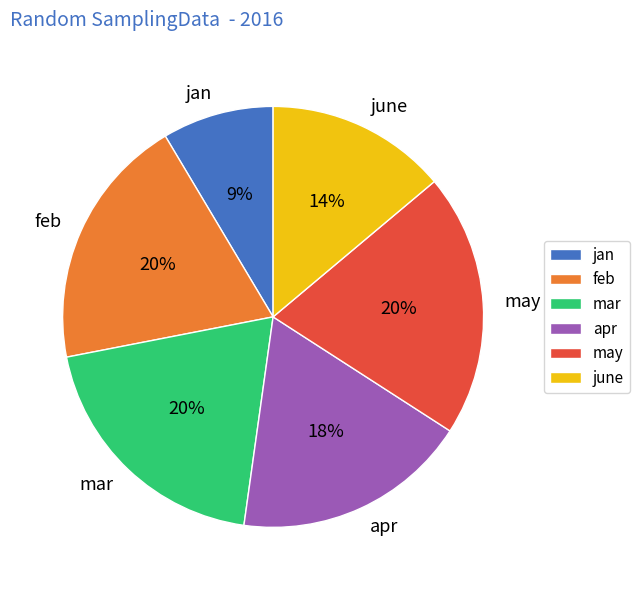

Does may represent more than half of the total?

No